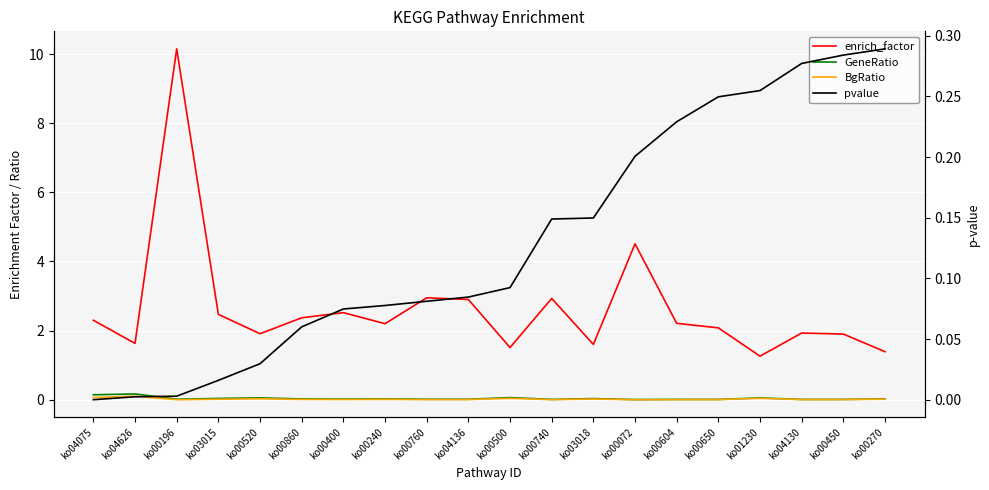

Which series has the widest spread of values?

enrich_factor